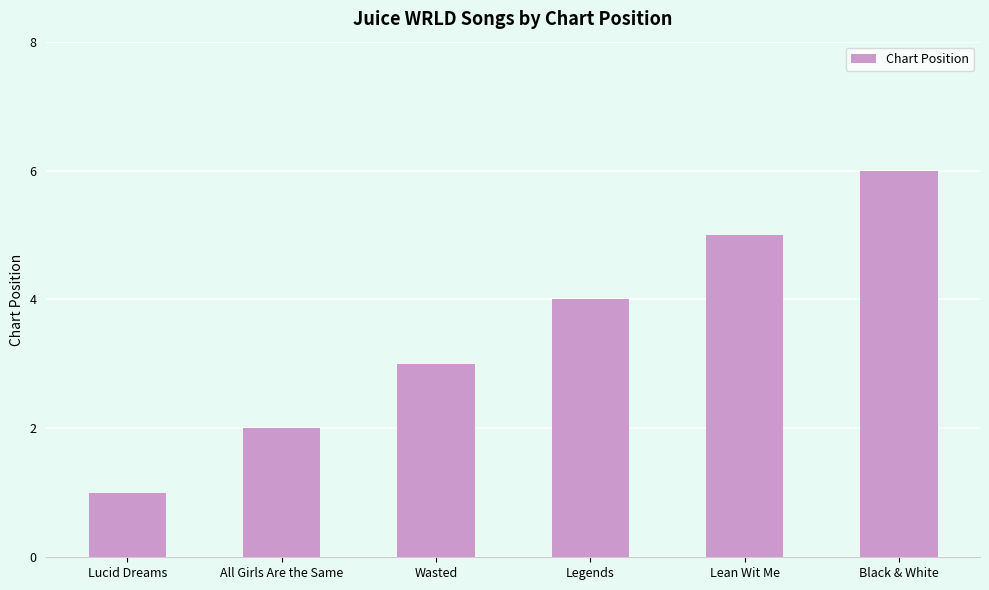

Reading left to right, list all the values displayed in this chart.

1	2	3	4	5	6